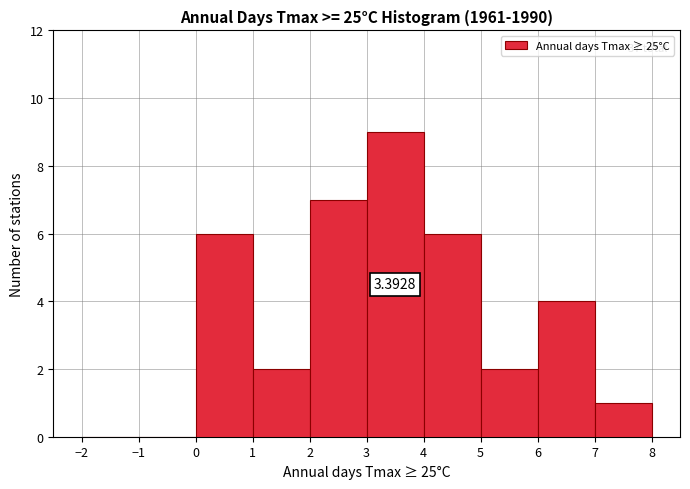

Over which range of the x-axis is the bar tallest?

3 to 4